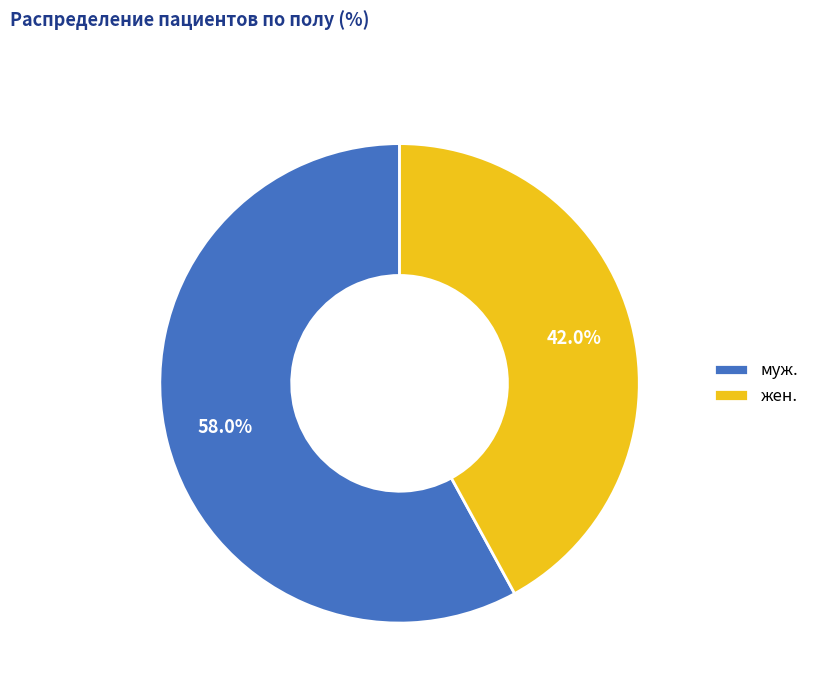

What is the largest slice in the pie chart?

муж.